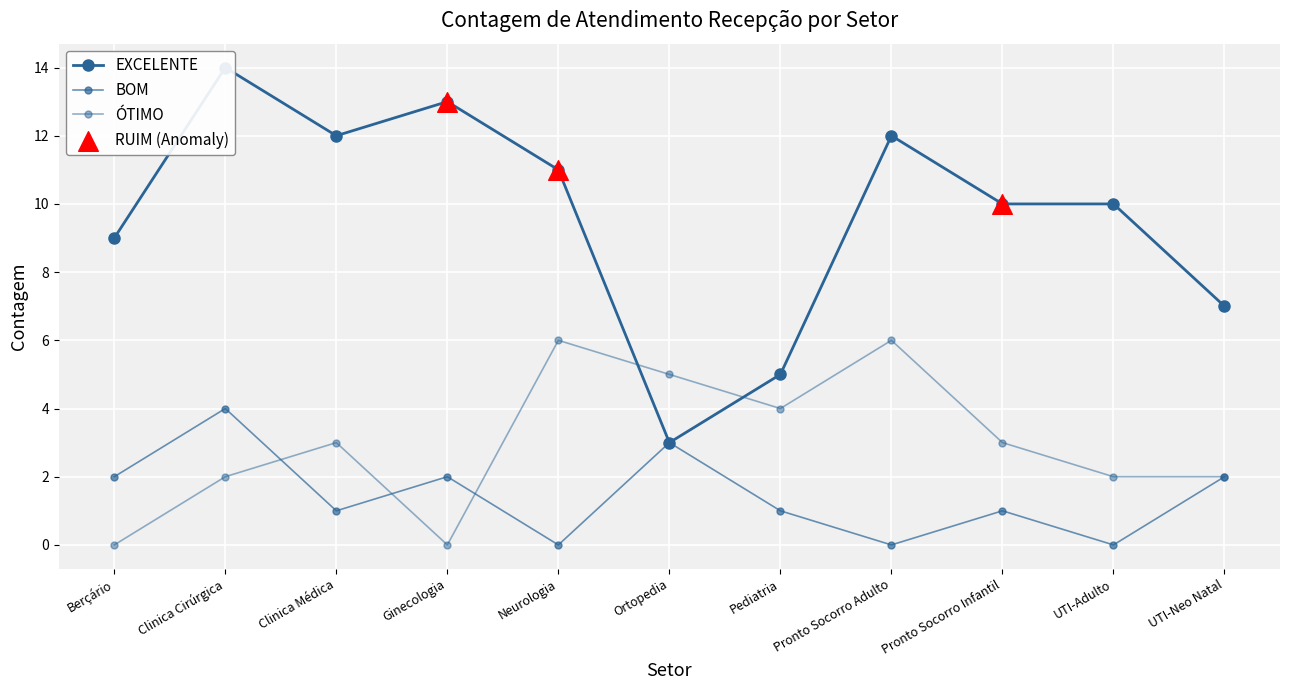

Which series has the largest Y range (max minus min)?

EXCELENTE